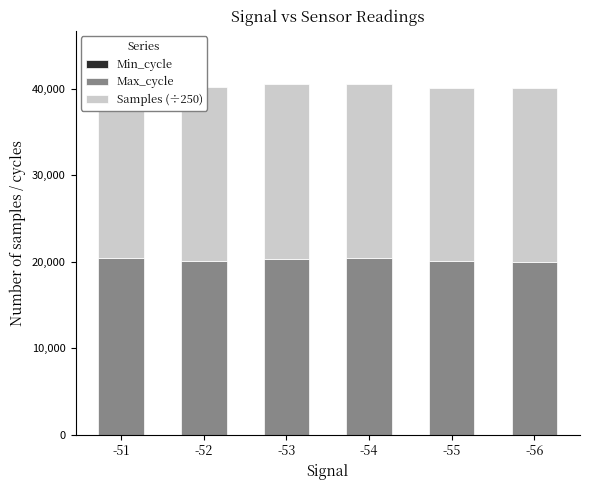

Which series has the largest total across all categories?

Max_cycle